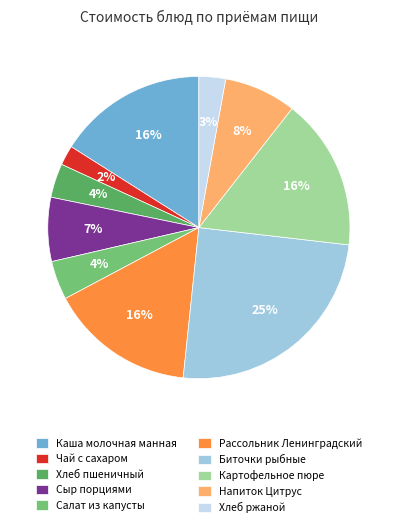

To the nearest percent, what is the average slice percentage?

10%